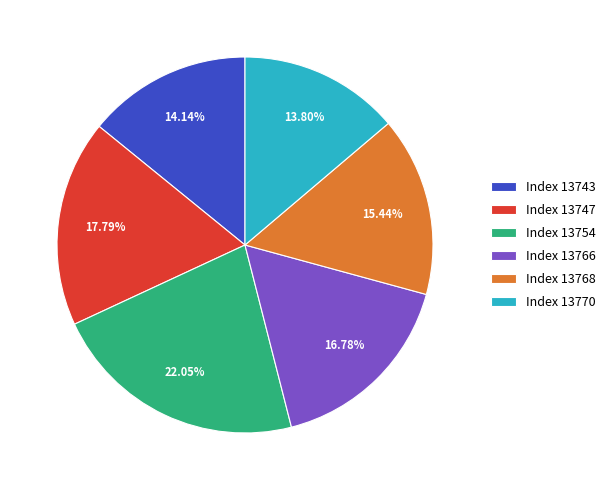

Does Index 13768 account for over 50% of the chart?

No